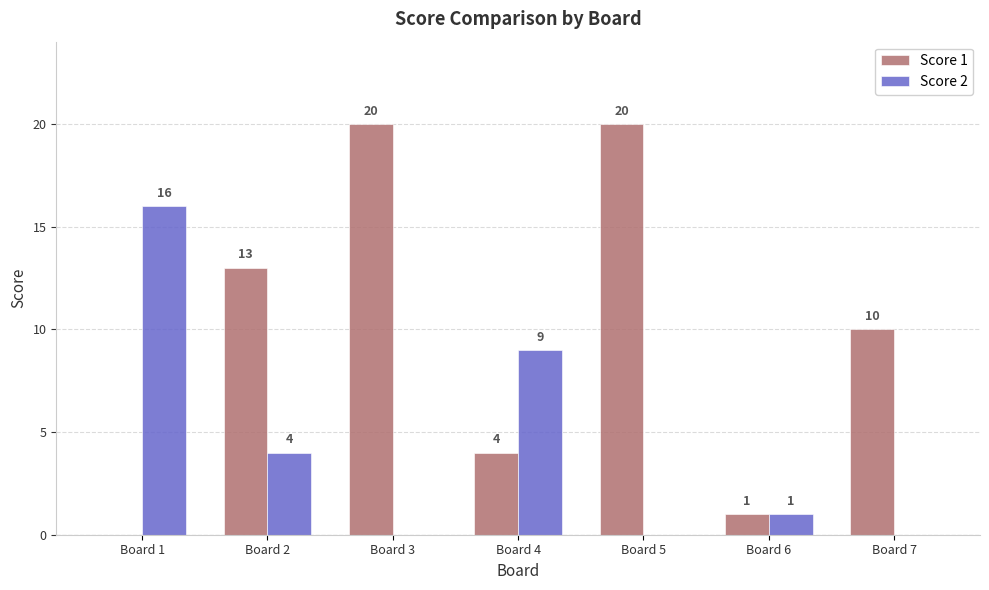

True or false: Score 2 has a value of 9 at Board 5.

False